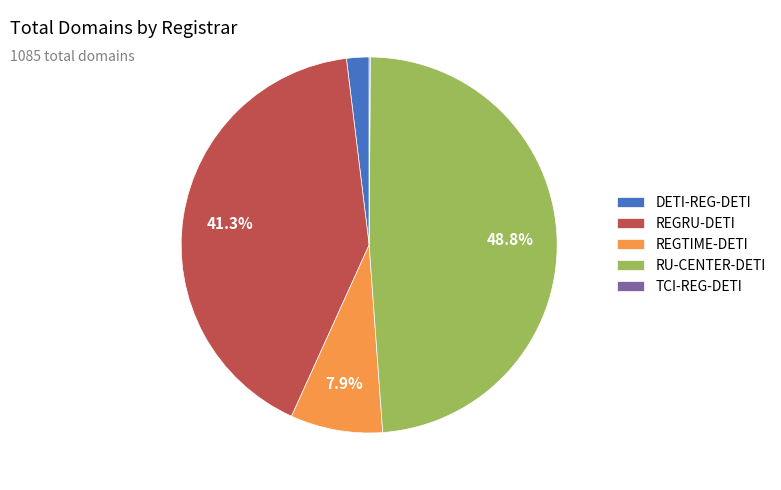

Which slice is the largest?

RU-CENTER-DETI